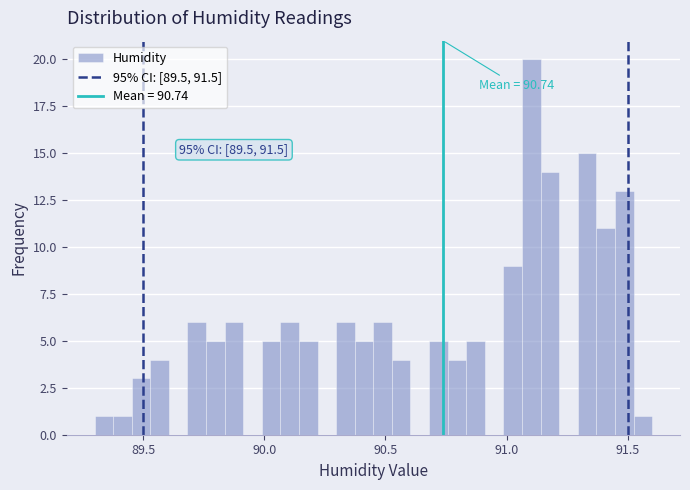

Read against the x-axis, roughly where is the centre of the tallest bar?

91.10